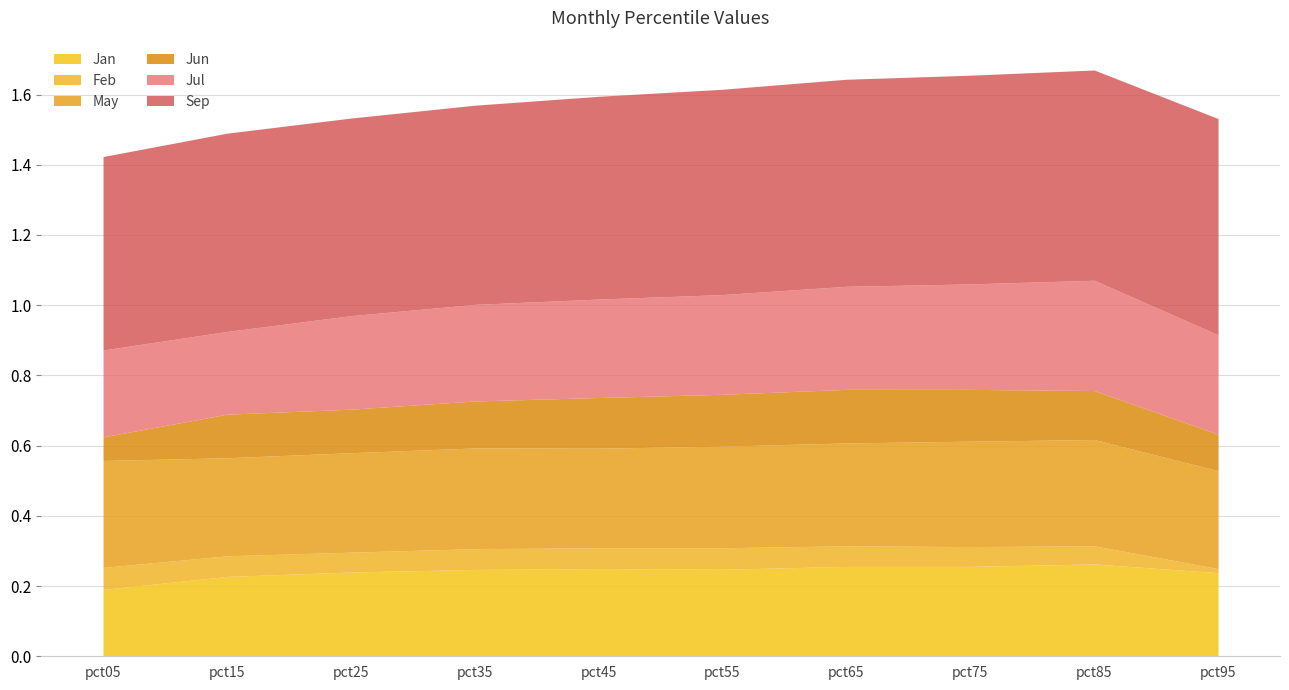

What is the difference between the highest and lowest values at pct05?

0.5